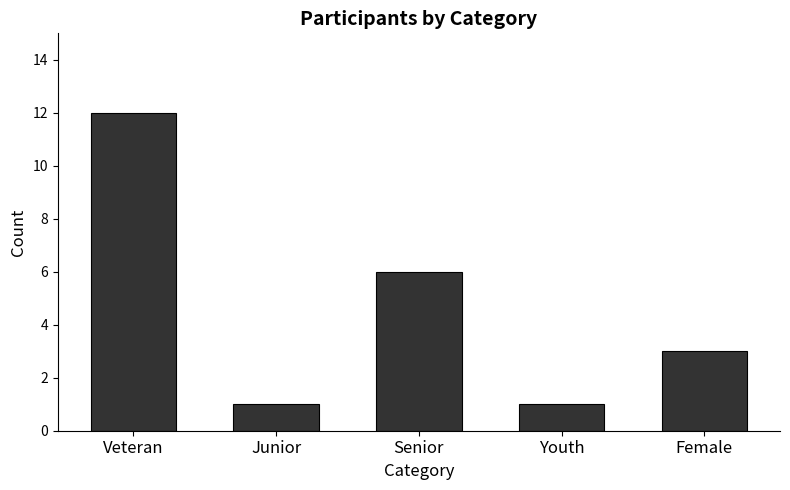

What is the ratio of the value at Veteran to the value at Senior?

2.0